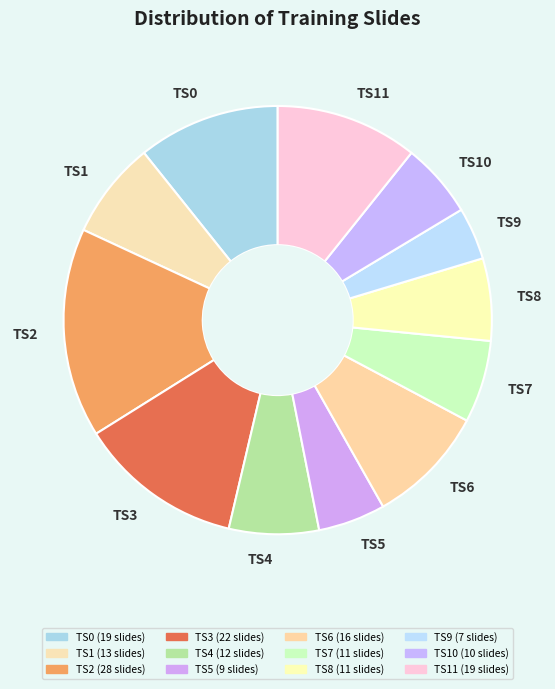

Which category has the smallest portion of the pie?

TS9